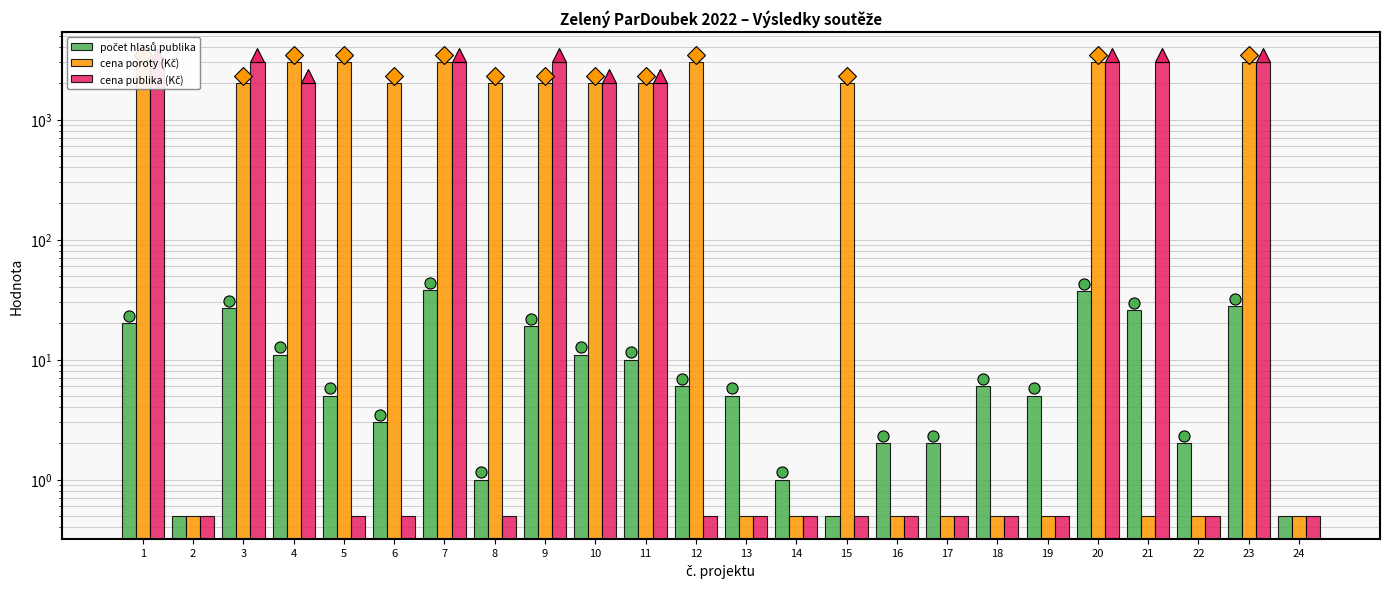

Which series has the widest spread of values?

cena poroty (Kč)